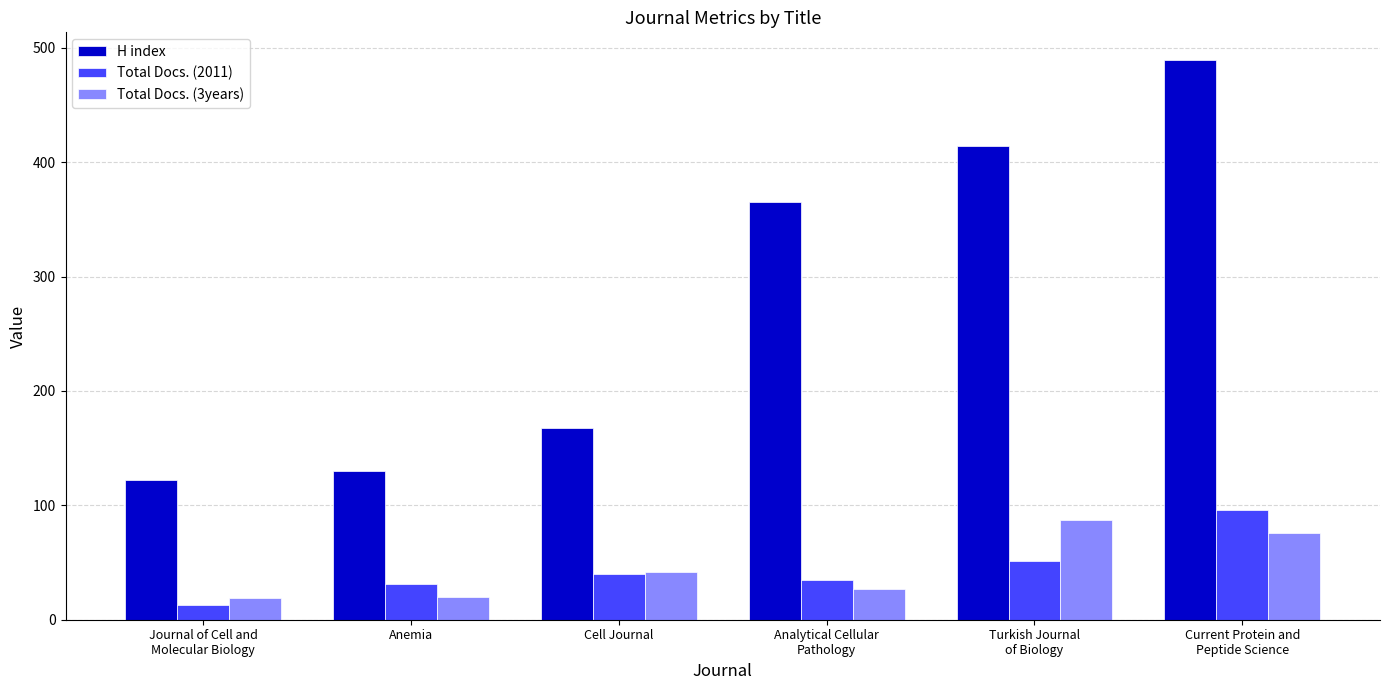

What is the sum of all Total Docs. (2011) values?

266